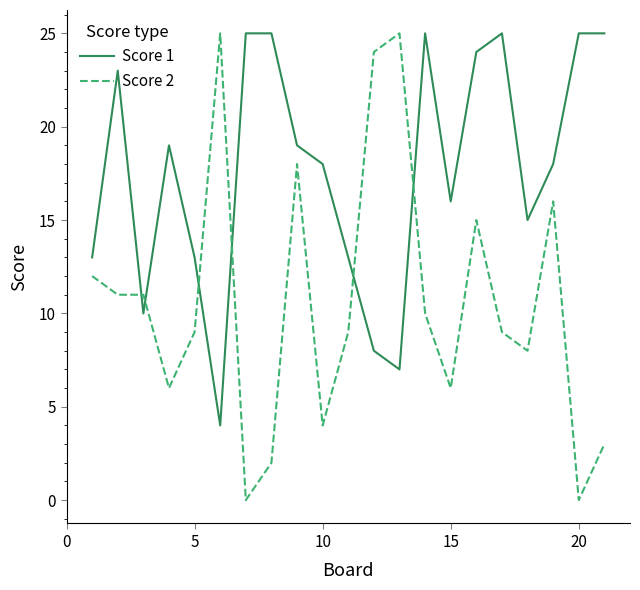

List the series in order of their overall mean, lowest first.

Score 2, Score 1